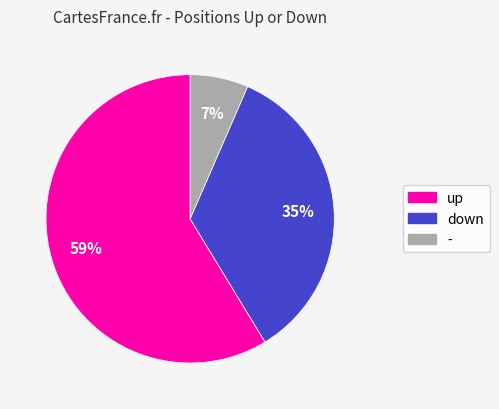

To the nearest percent, what is the combined percentage of down and up?

93%